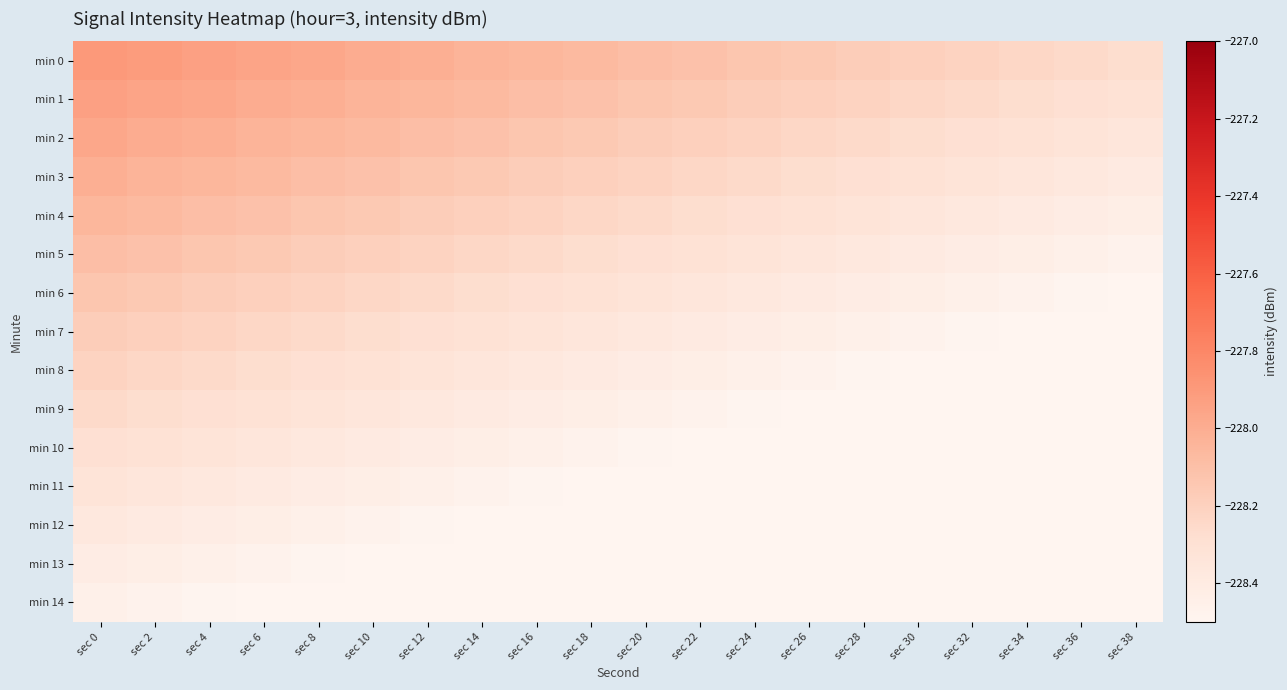

Rank the series by their maximum value, from highest to lowest.

min 0, min 1, min 2, min 3, min 4, min 5, min 6, min 7, min 8, min 9, min 10, min 11, min 12, min 13, min 14